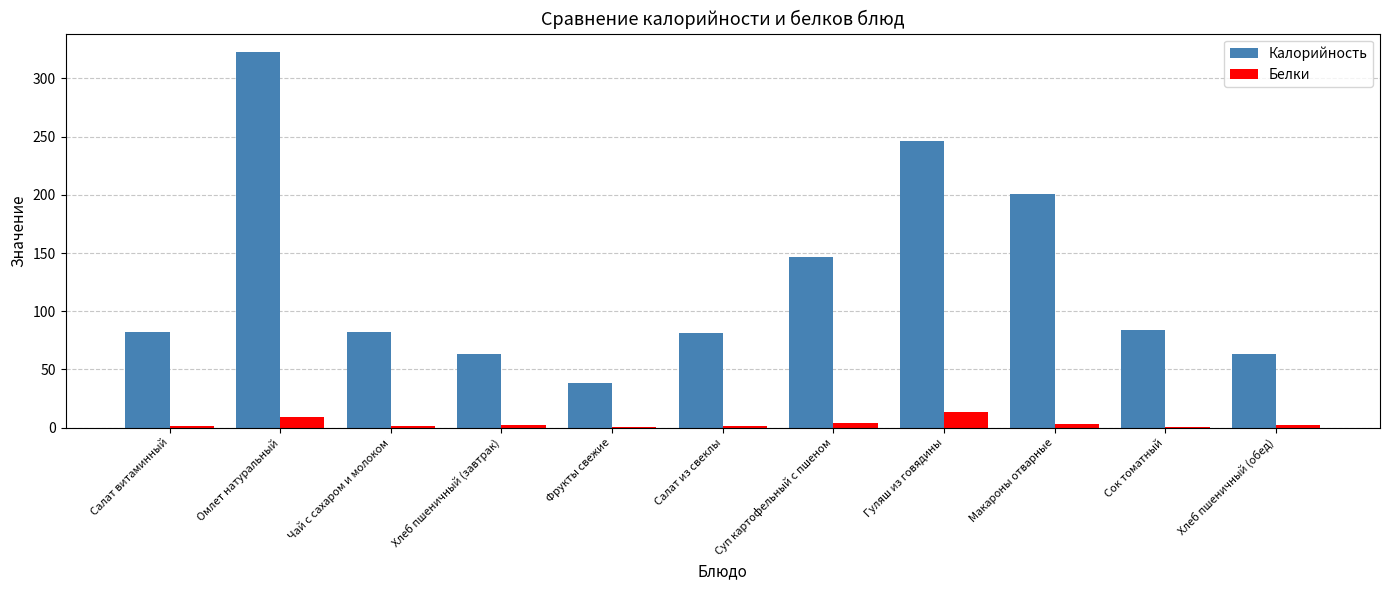

Is the value of Калорийность at Чай с сахаром и молоком greater than the value of Белки at Омлет натуральный?

Yes